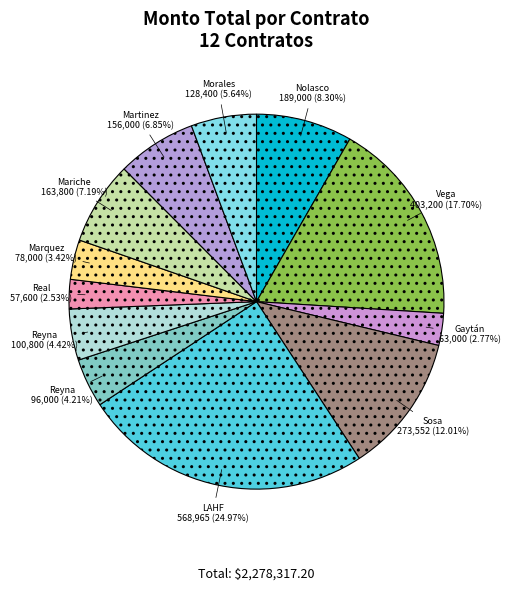

How many segments does this pie chart have?

12